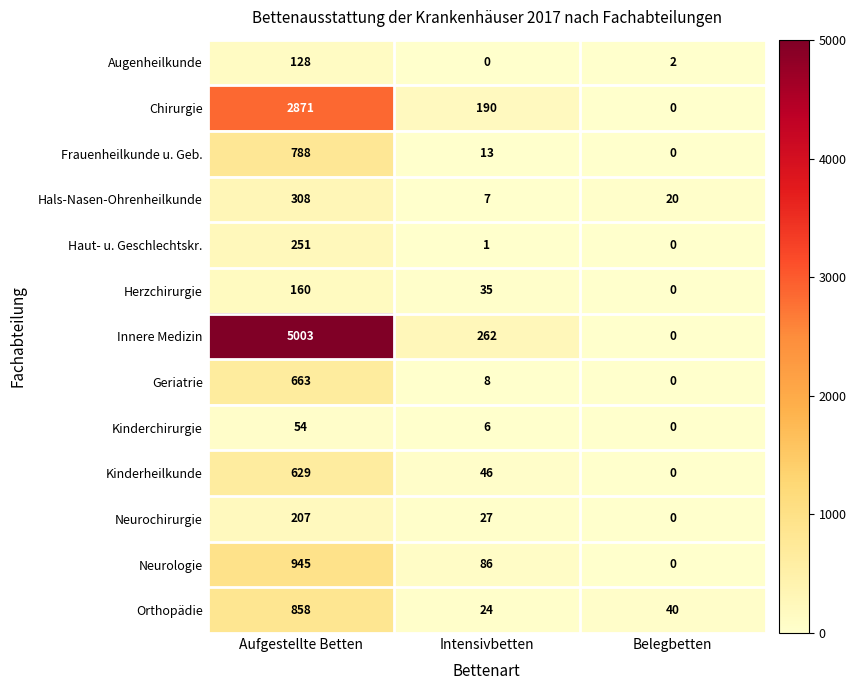

Which series has the widest spread of values?

Innere Medizin